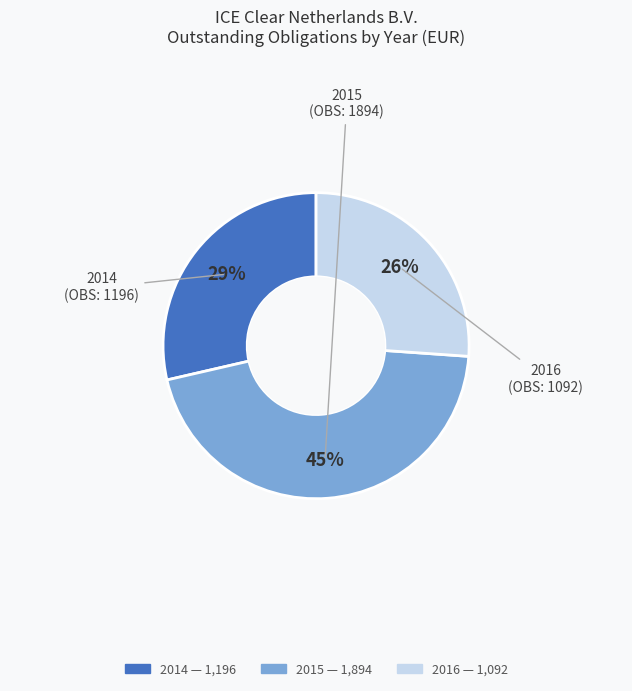

Is it true that 2016 is 26% of the pie?

True